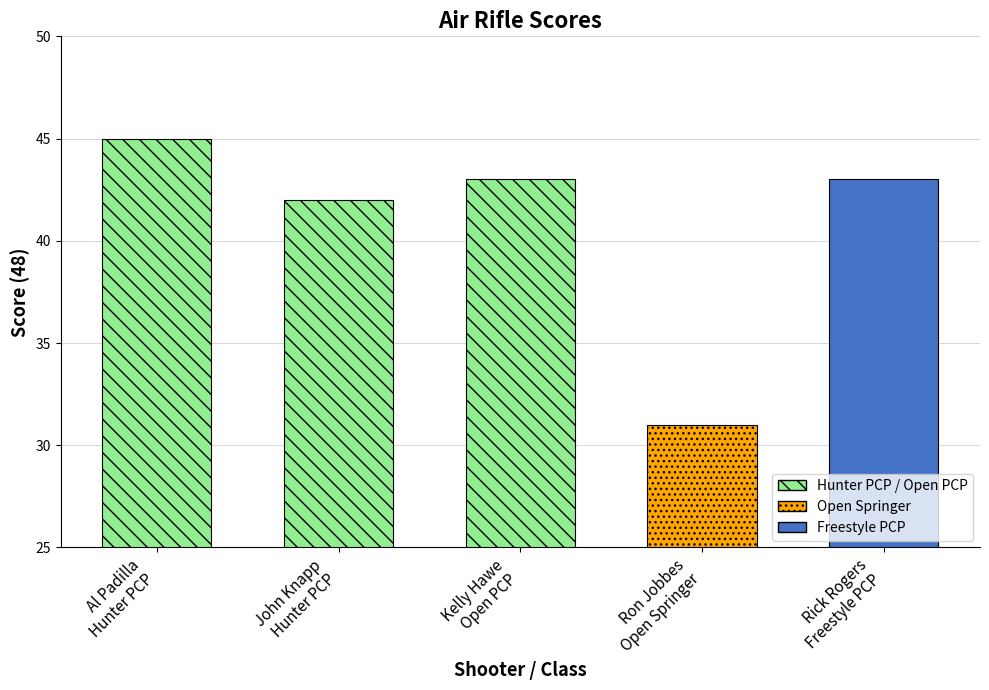

What is the difference between the maximum and minimum values?

14